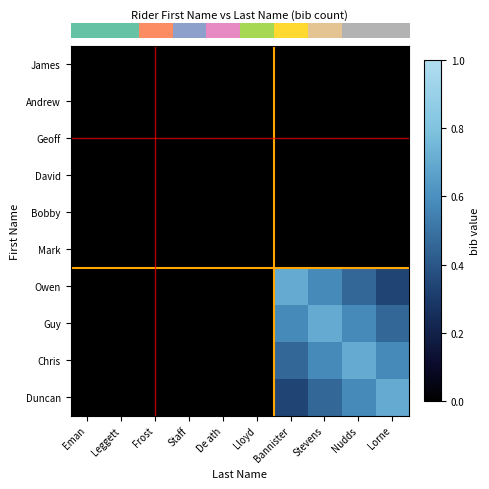

What is the total value across all series at Bannister?

2.1